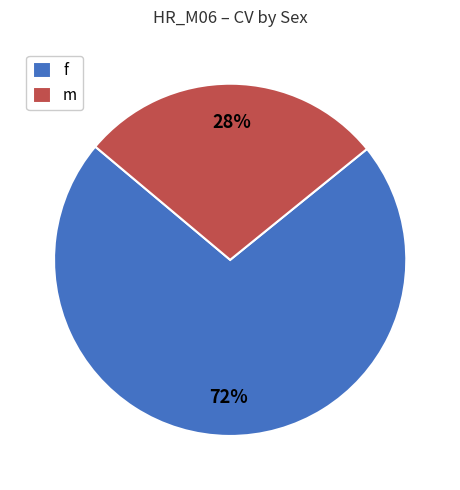

The m slice represents 28% of the pie. True or false?

True